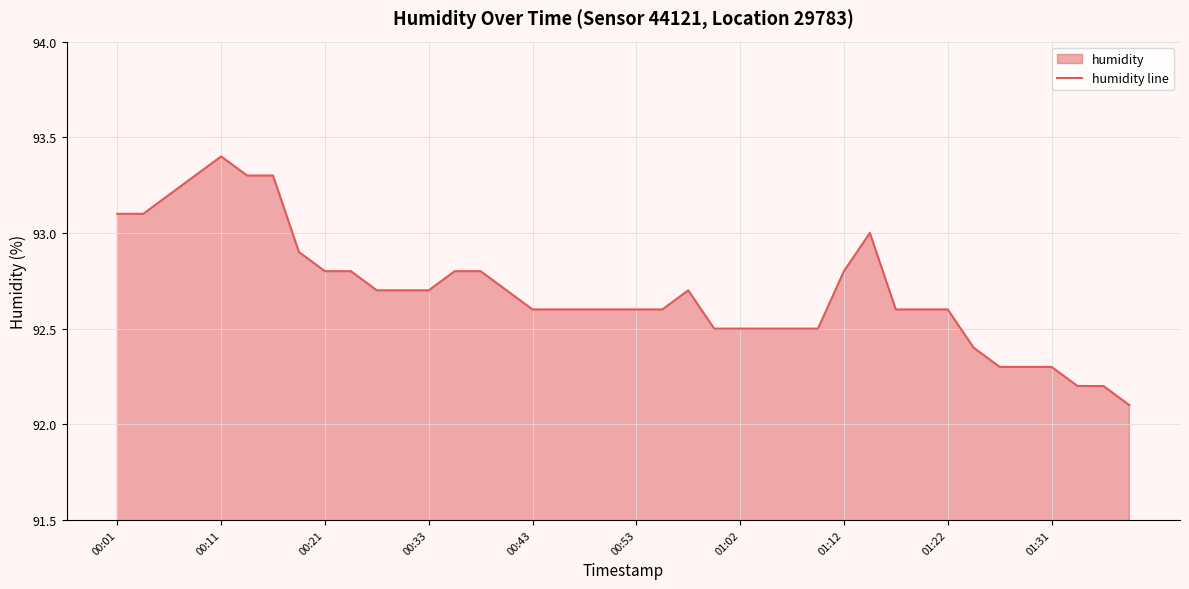

What is the difference between the maximum and minimum values?

1.3